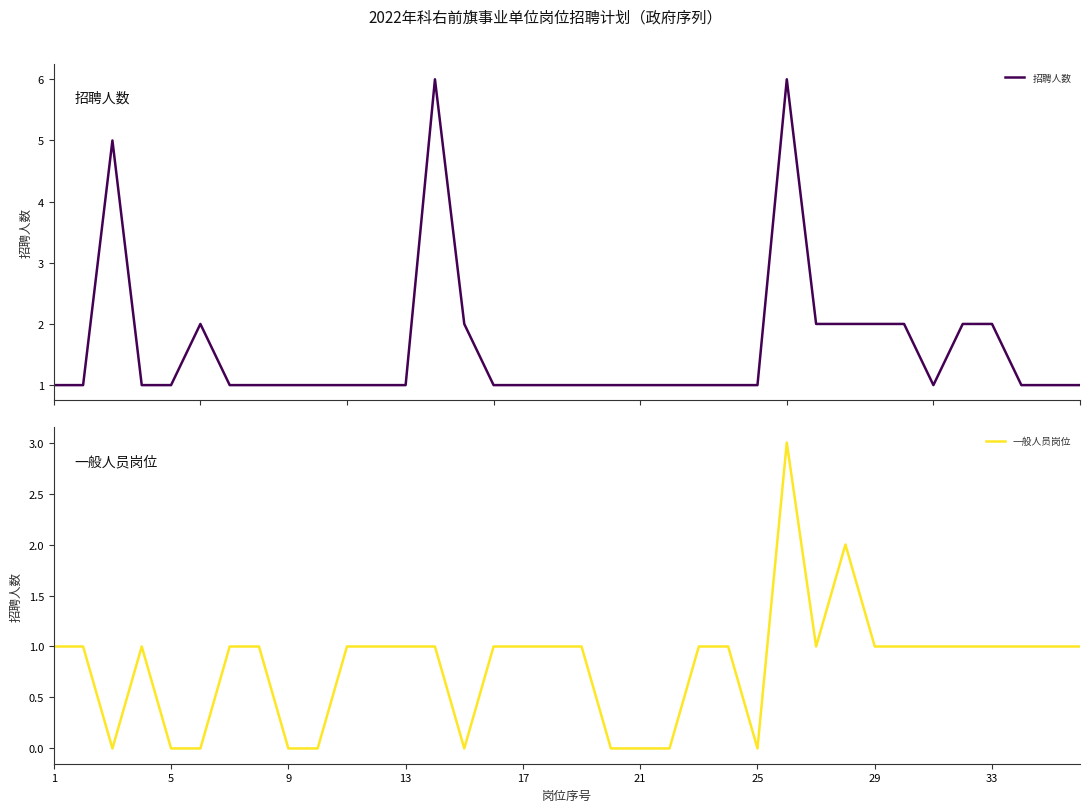

The 一般人员岗位 series shows 1 at 1. True or false?

True